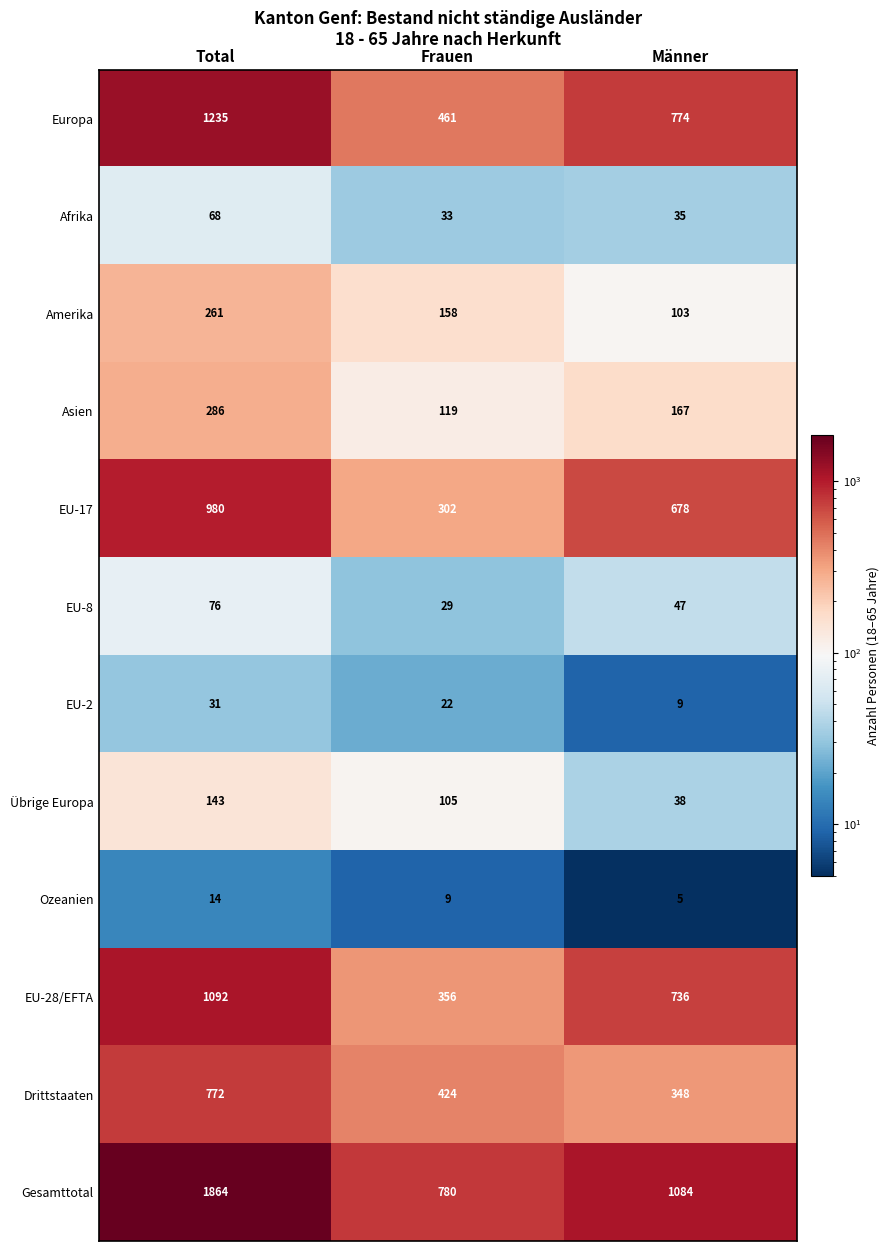

What is the difference between the second highest and minimum values in the EU-2 series?

13